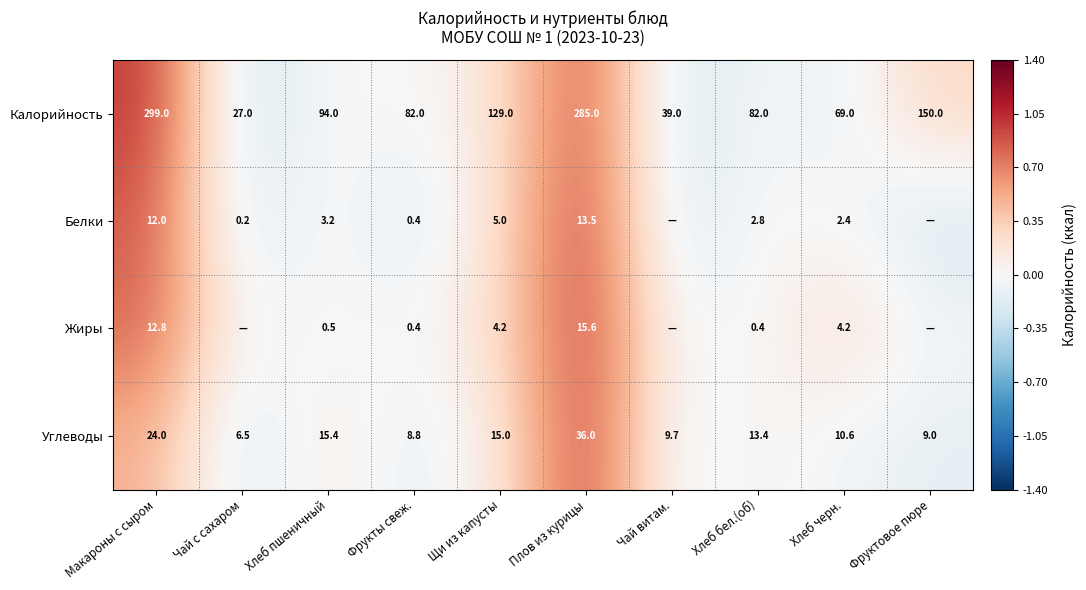

Is the value of Углеводы at Фрукты свеж. greater than the value of Калорийность at Фруктовое пюре?

No